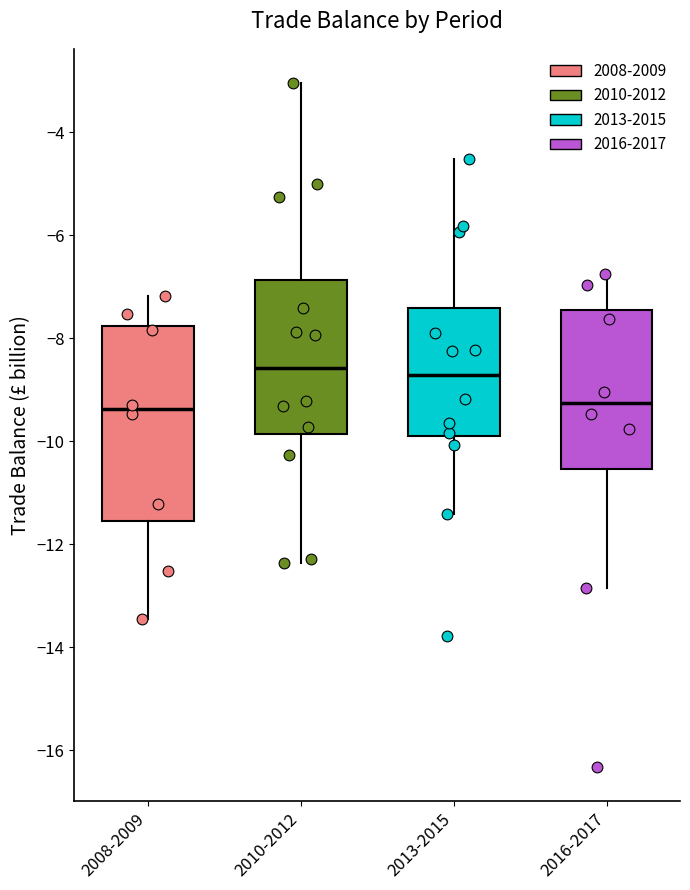

Comparing the boxes themselves (not the whiskers), which one is the tallest?

2008-2009